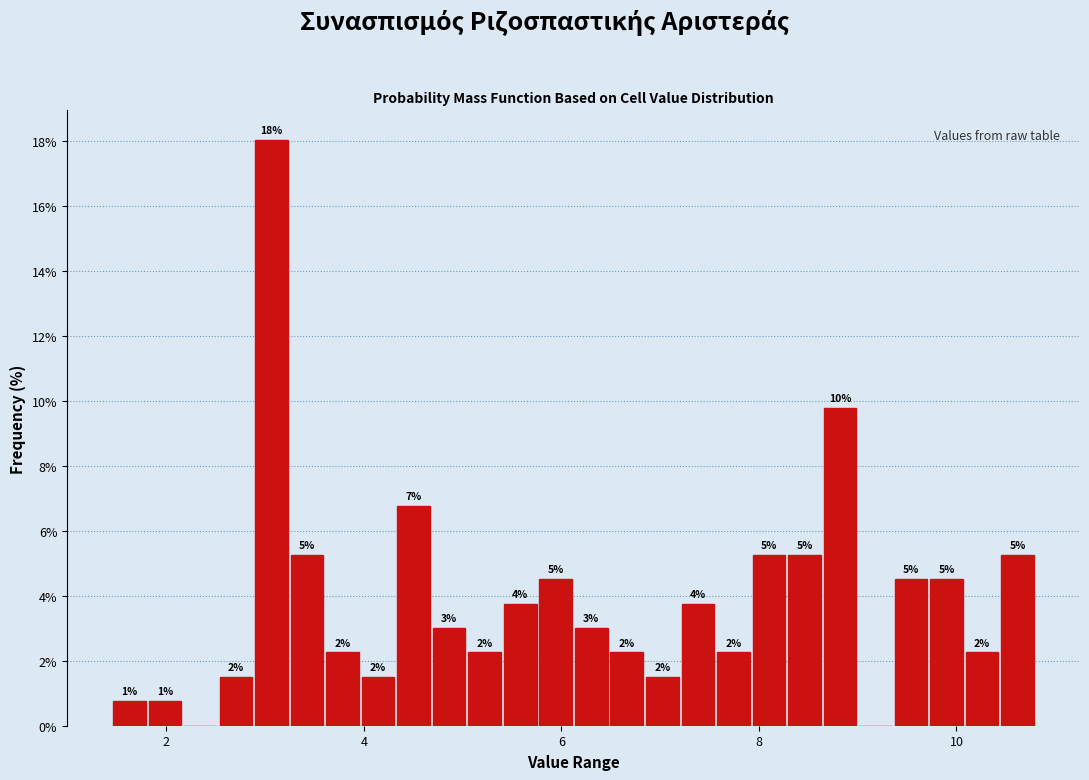

Around what value on the x-axis is the tallest bar? Give the approximate position of its centre, as read against the axis.

3.0